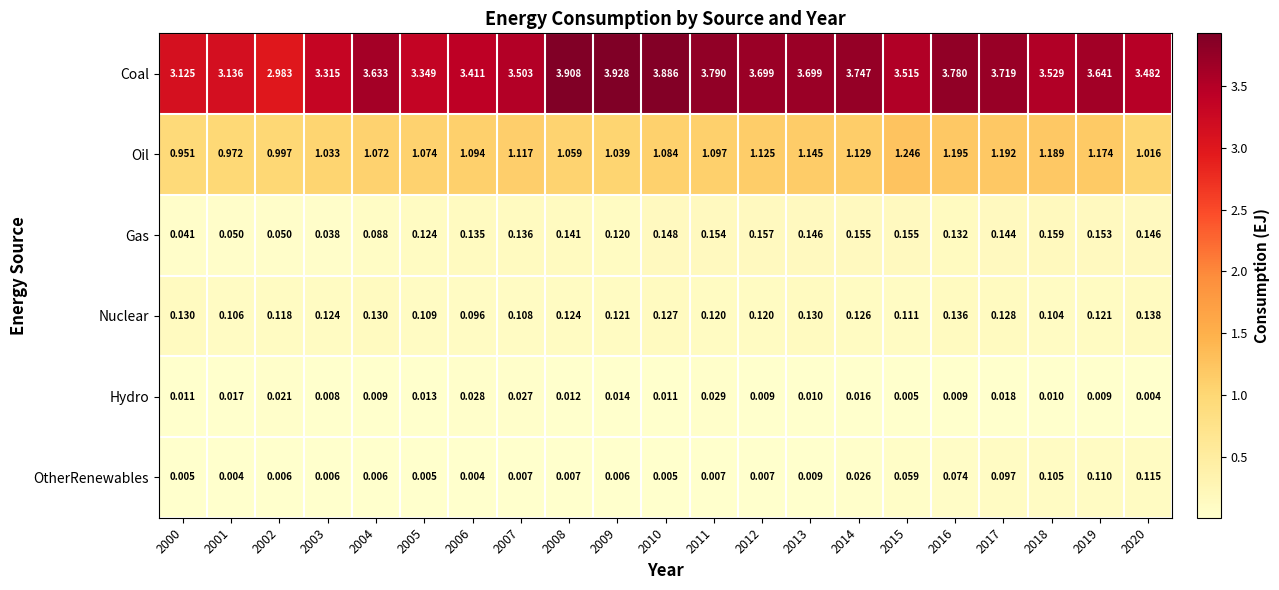

Rank the series at 2005 from highest to lowest value.

Coal, Oil, Gas, Nuclear, Hydro, OtherRenewables